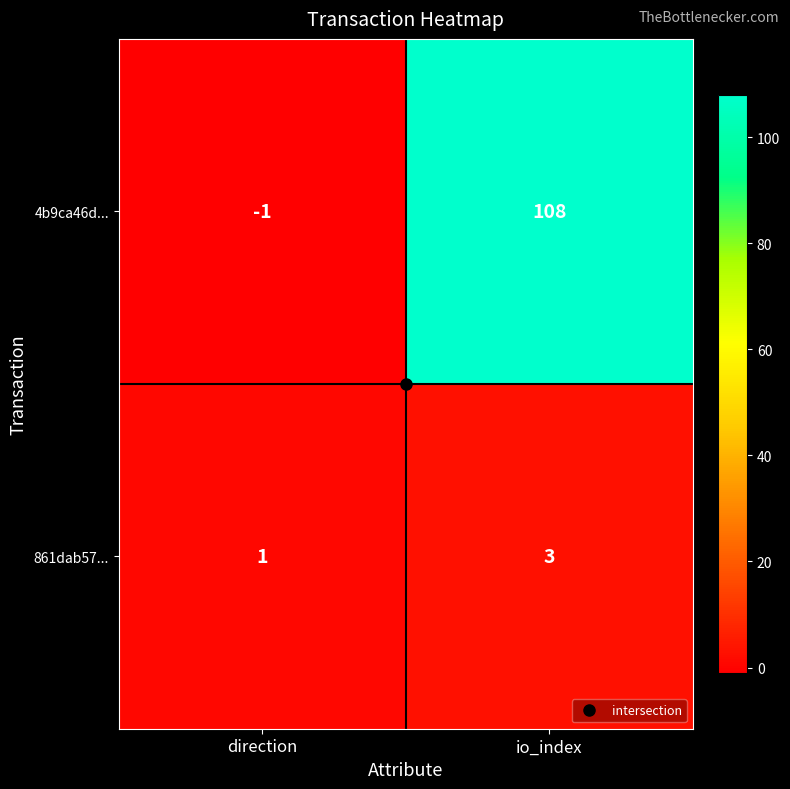

What is the difference between the maximum and minimum values in the 4b9ca46d... series?

109